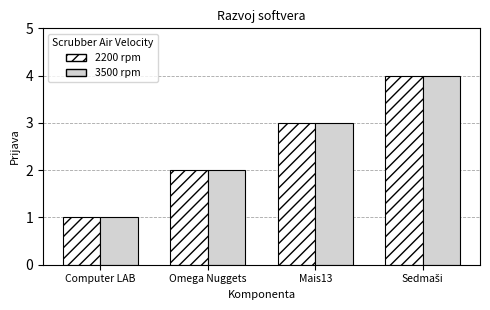

How many 3500 rpm values are between 2 and 4?

3